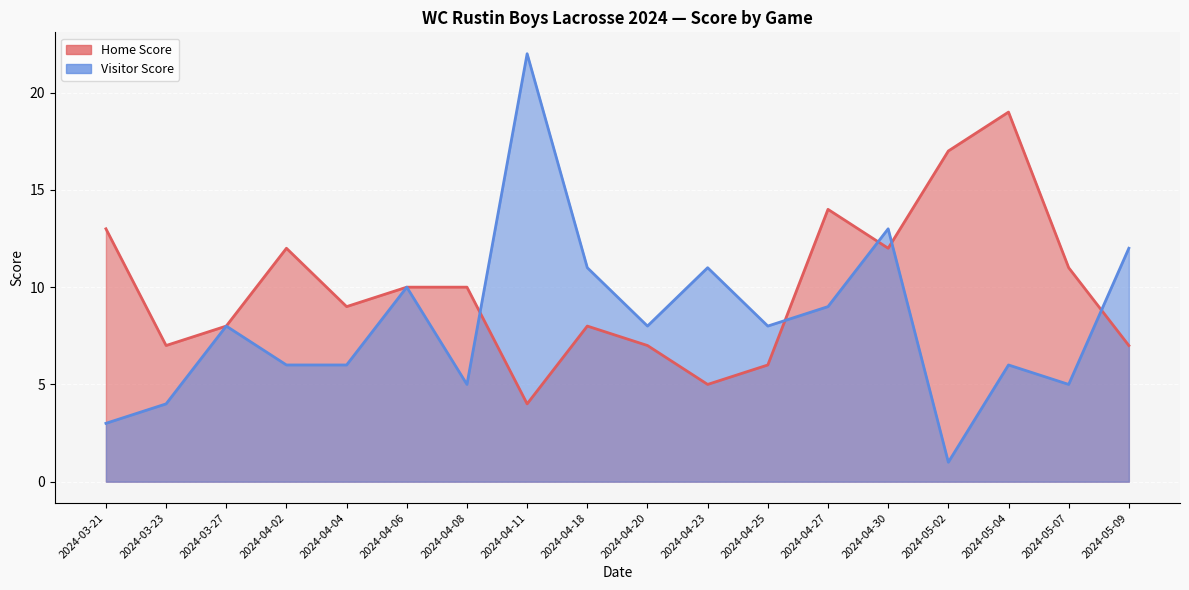

At which label is Visitor Score closest to 11?

2024-04-18